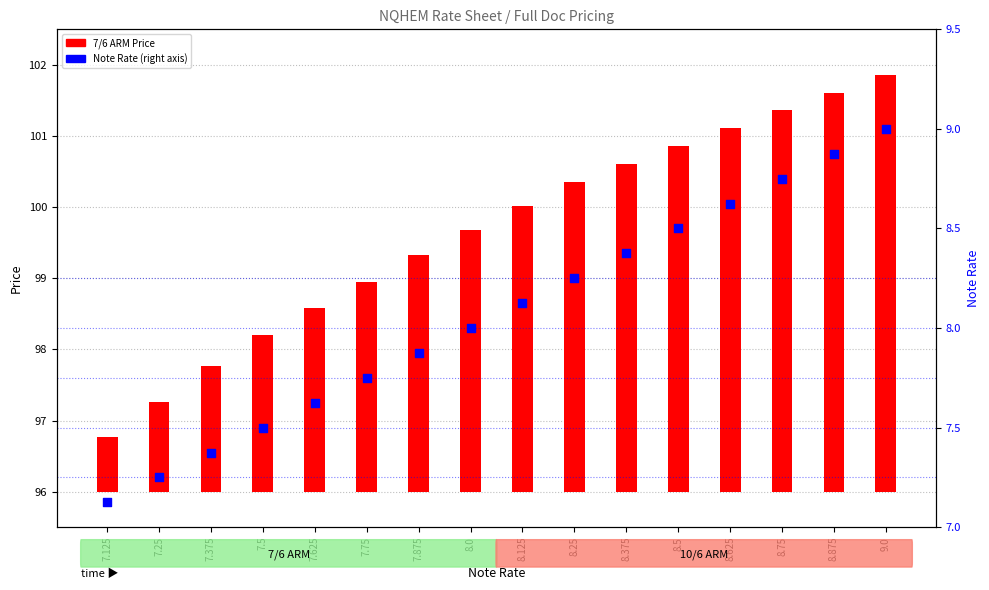

Which series reaches the minimum Y coordinate?

7/6 ARM Price